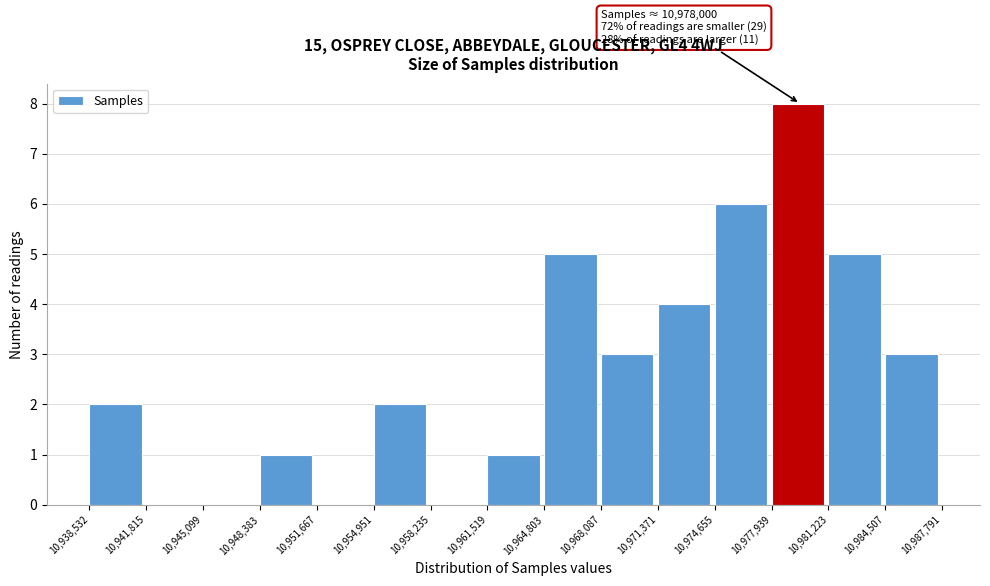

Which range on the x-axis has the tallest bar?

10,977,939 to 10,981,223